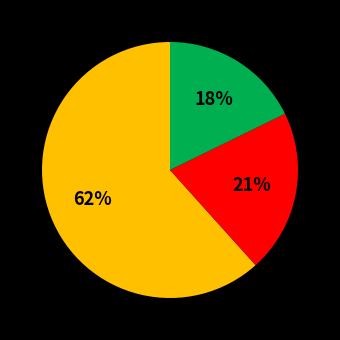

To the nearest percent, what is the difference between the largest and smallest slice percentages?

44%